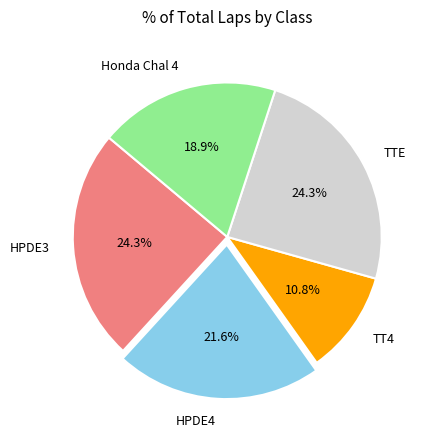

How many segments does this pie chart have?

5